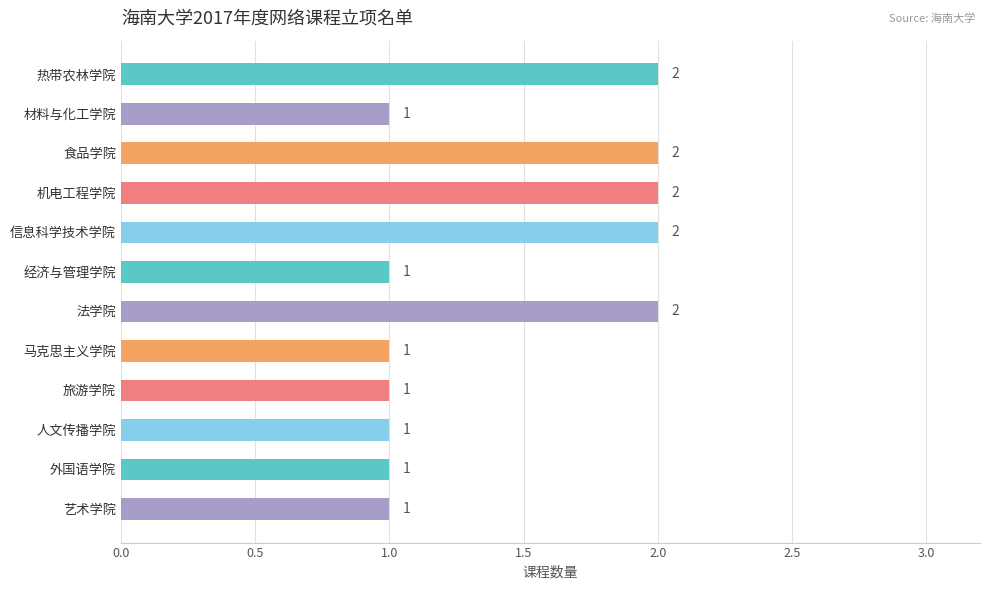

Are the bars grouped side by side (vs. stacked)?

No